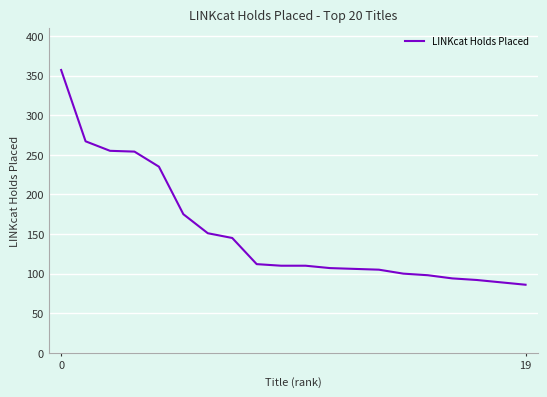

What is the maximum value shown in the chart?

357